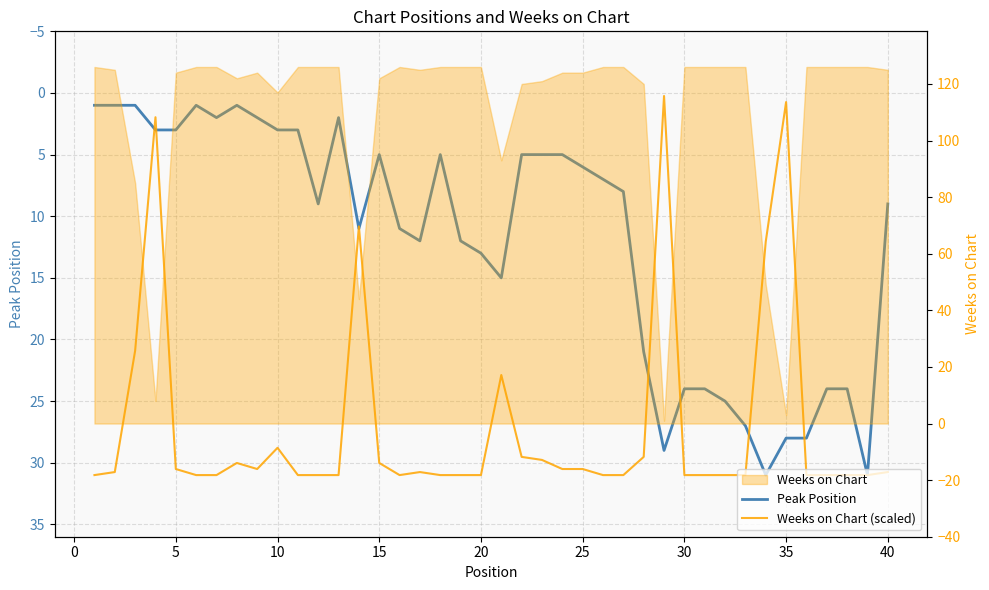

How many lines are shown in the chart?

2